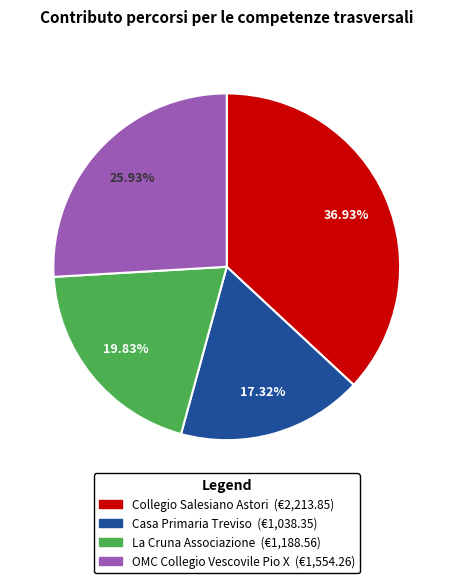

Does any single category account for the majority?

No